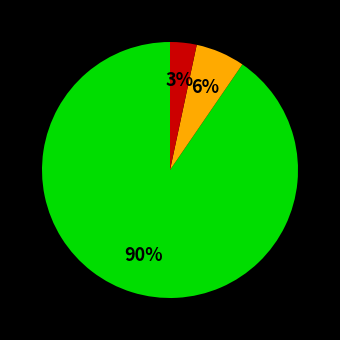

Is there a majority slice in this chart?

Yes